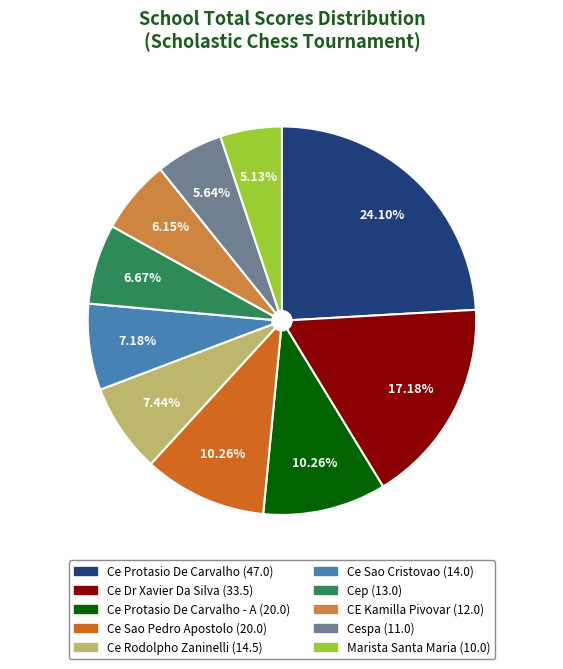

Is there a majority slice in this chart?

No